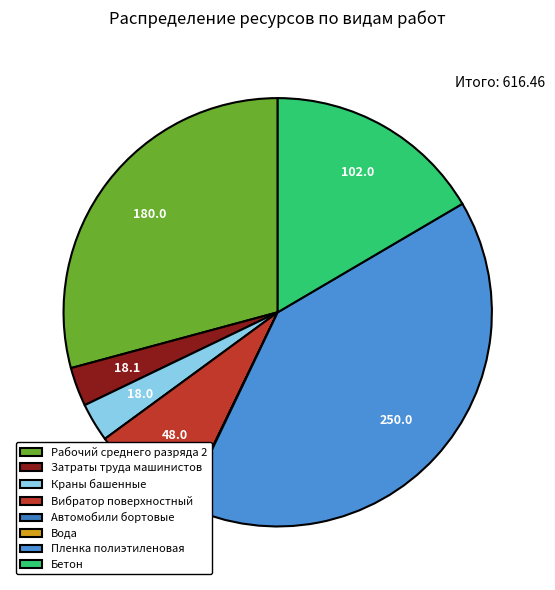

Which slice is the smallest?

Автомобили бортовые